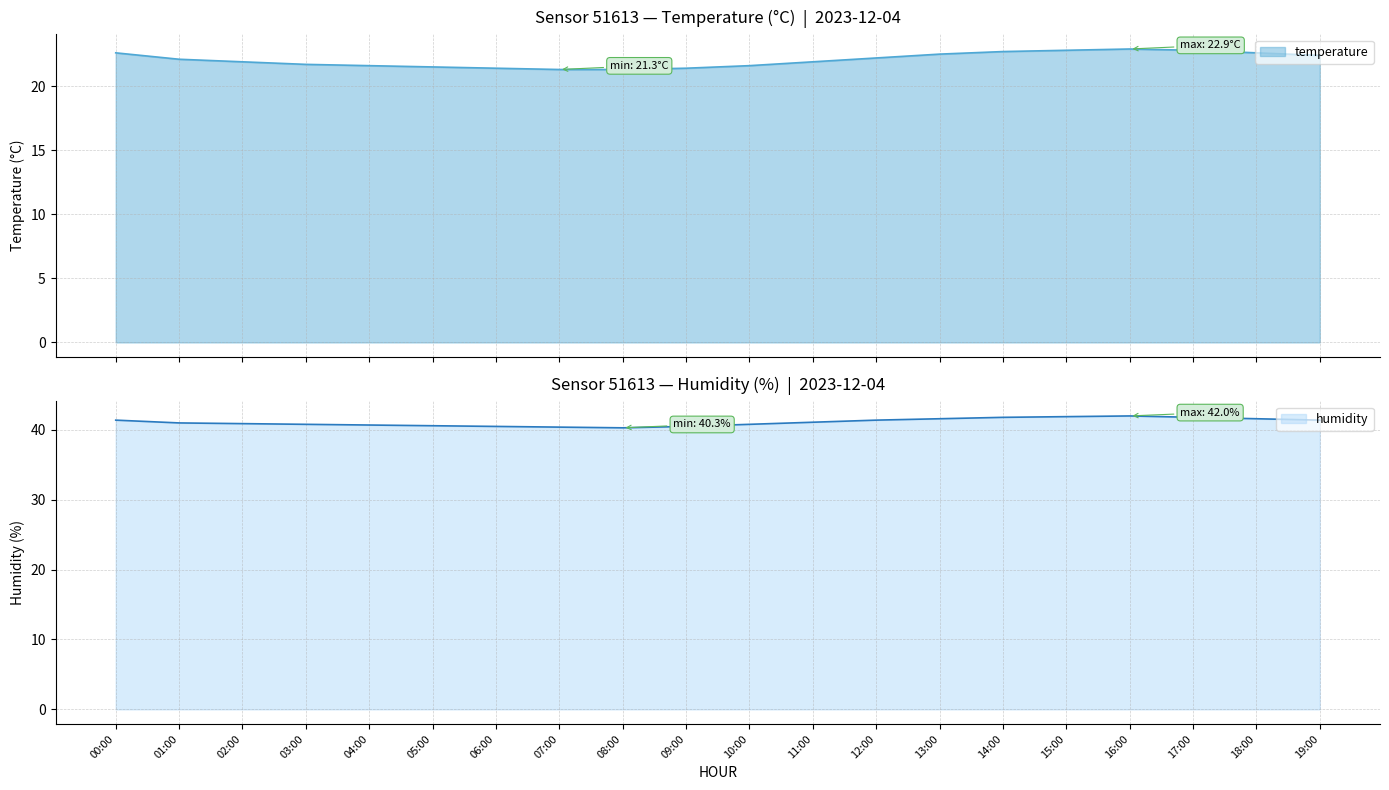

In temperature, how many points are higher than both neighbors (excluding endpoints)?

1